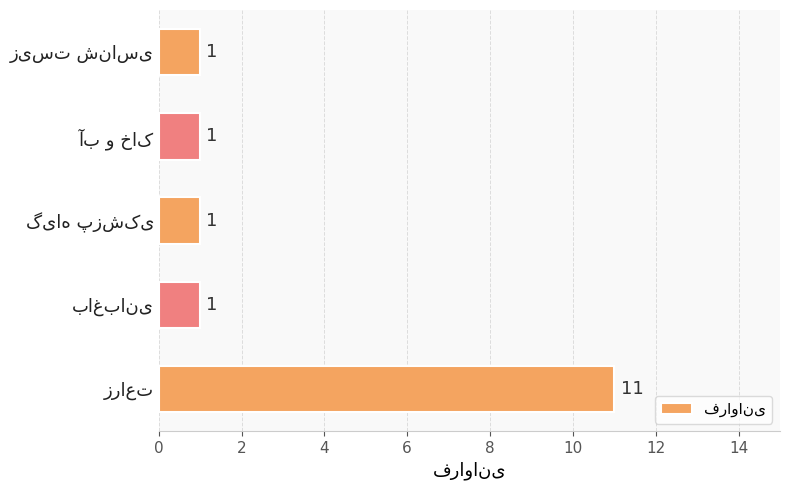

What is the maximum value shown in the chart?

11